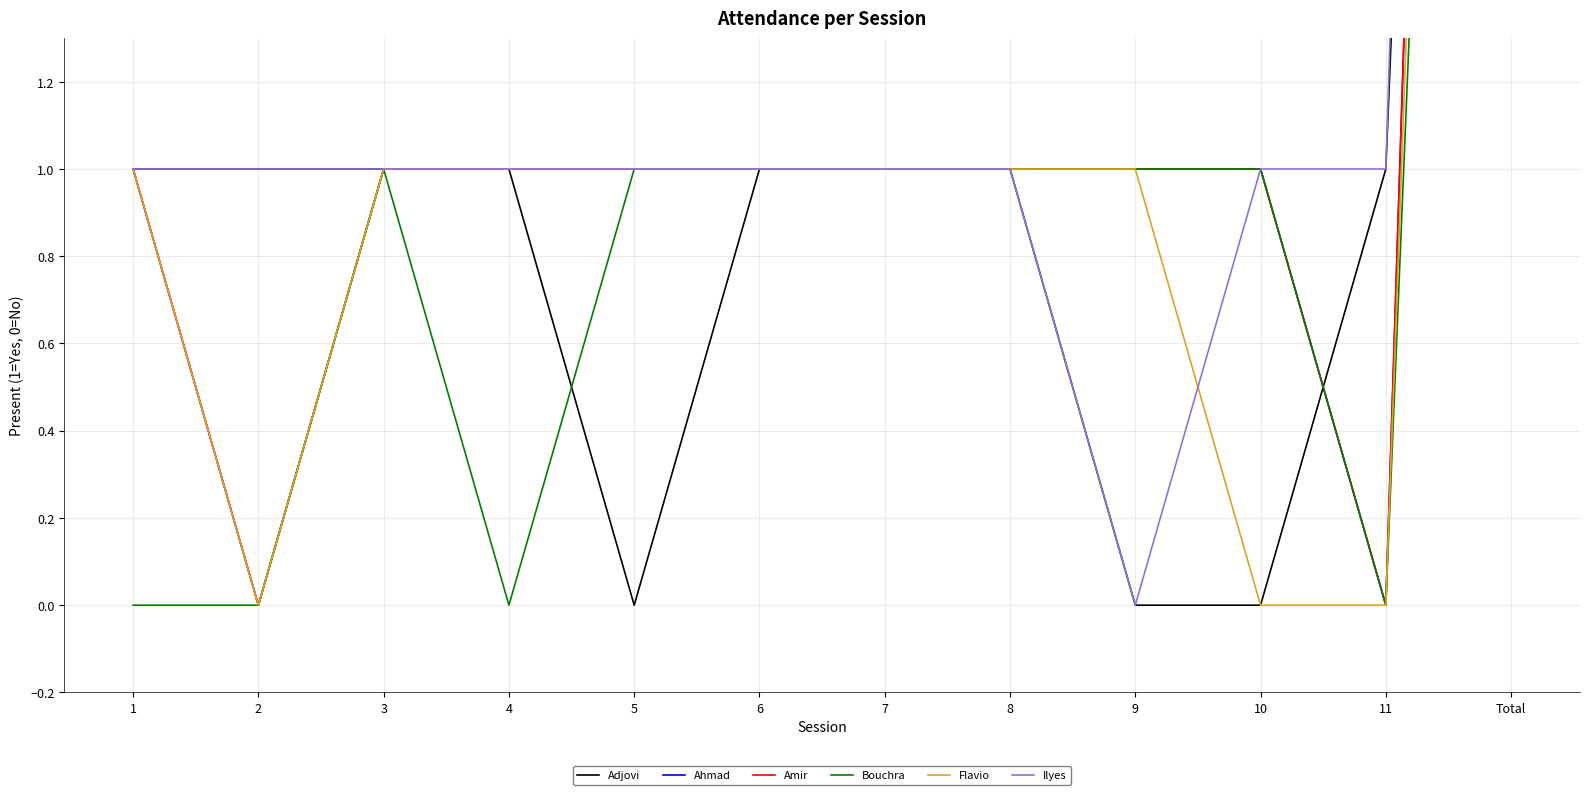

Reading left to right, extract all data points from this chart.

Adjovi: 1	1	1	1	0	1	1	1	0	0	1	8
Ahmad: 1	0	1	1	1	1	1	1	1	1	0	9
Amir: 1	0	1	1	1	1	1	1	1	1	0	9
Bouchra: 0	0	1	0	1	1	1	1	1	1	0	7
Flavio: 1	0	1	1	1	1	1	1	1	0	0	8
Ilyes: 1	1	1	1	1	1	1	1	0	1	1	10